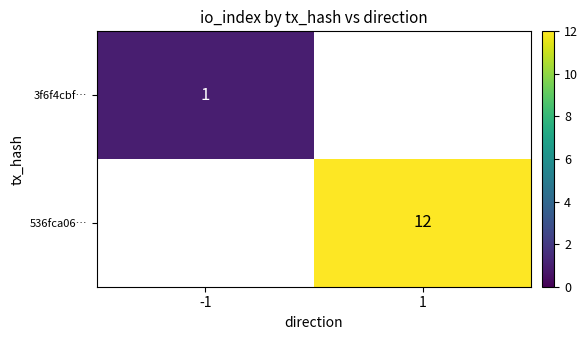

How many distinct data groups are displayed?

2